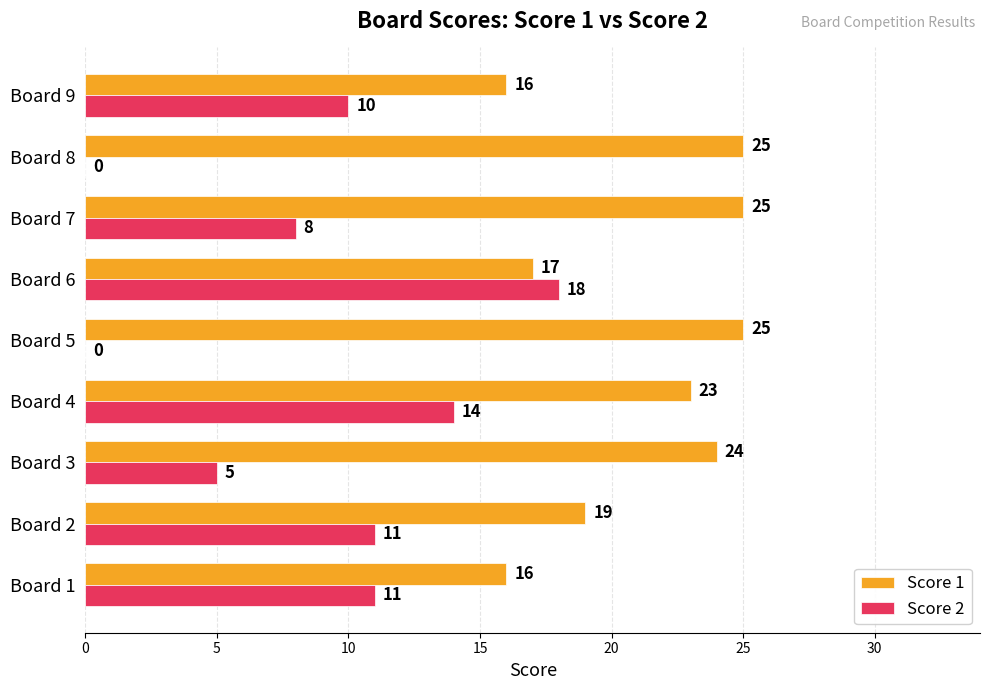

What is the sum of the Score 2 values at Board 5 and Board 6?

18